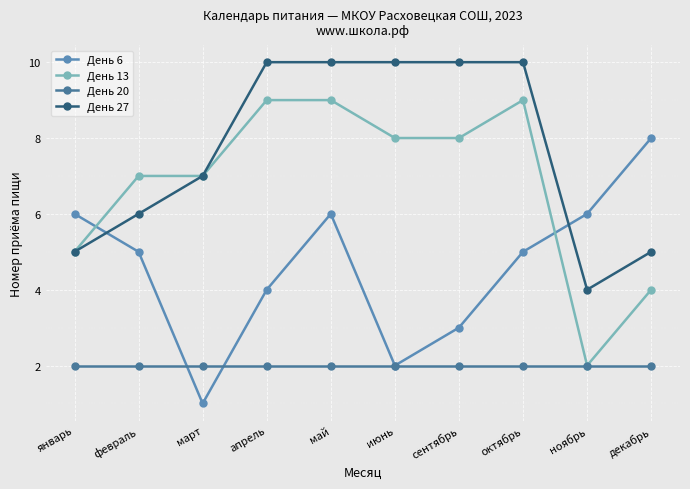

True or false: День 27 has more than 2 points higher than both neighbors.

False